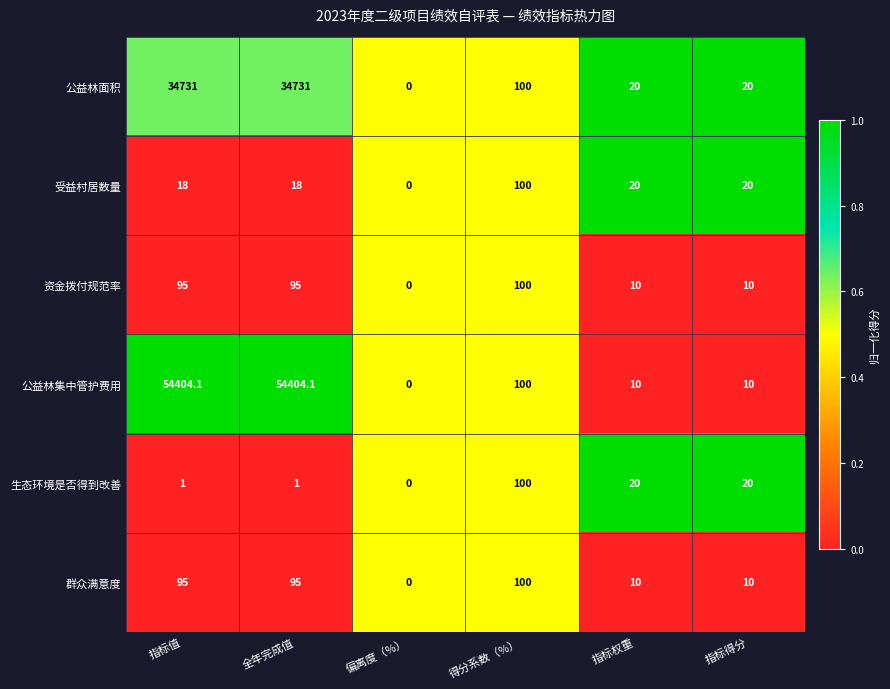

Which series has the largest range (max minus min)?

公益林集中管护费用